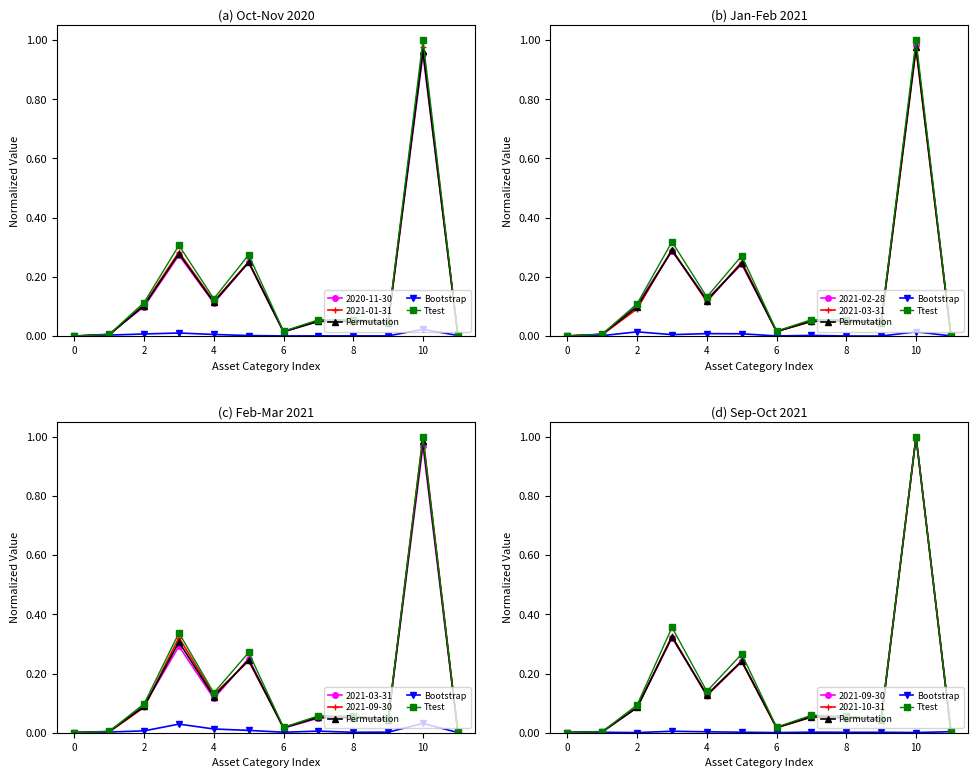

Is this an area chart (filled region under the line)?

No